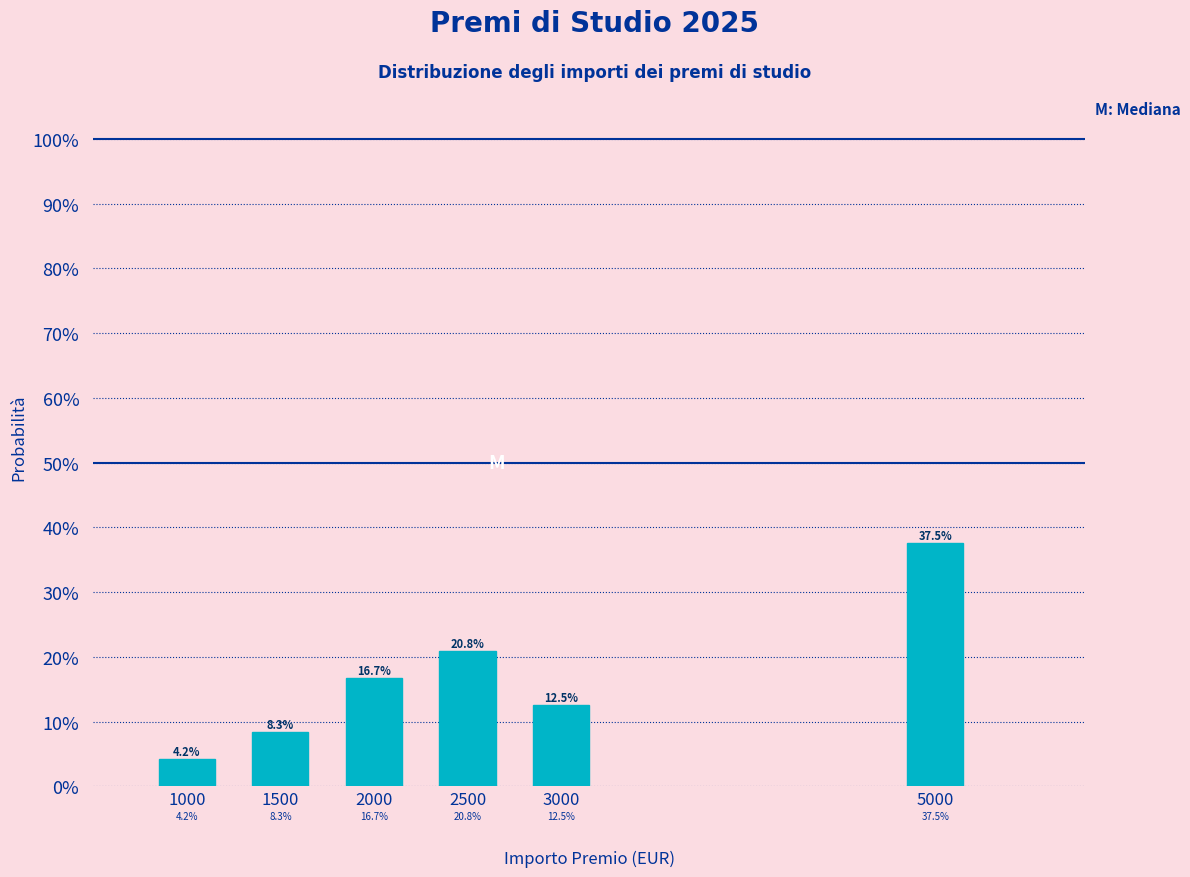

Are the bars horizontal?

No